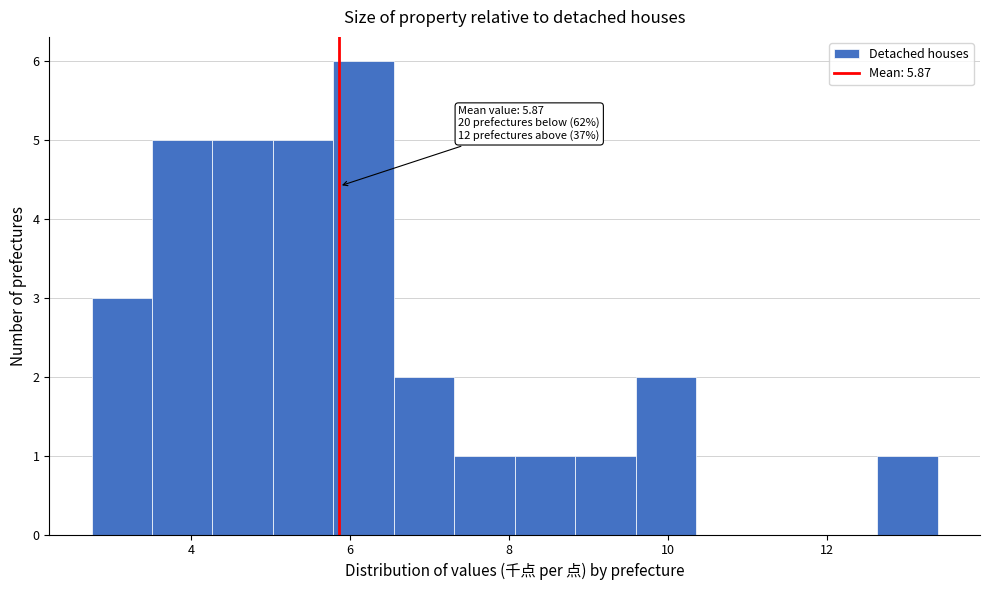

Read against the x-axis, roughly where is the centre of the tallest bar?

6.2